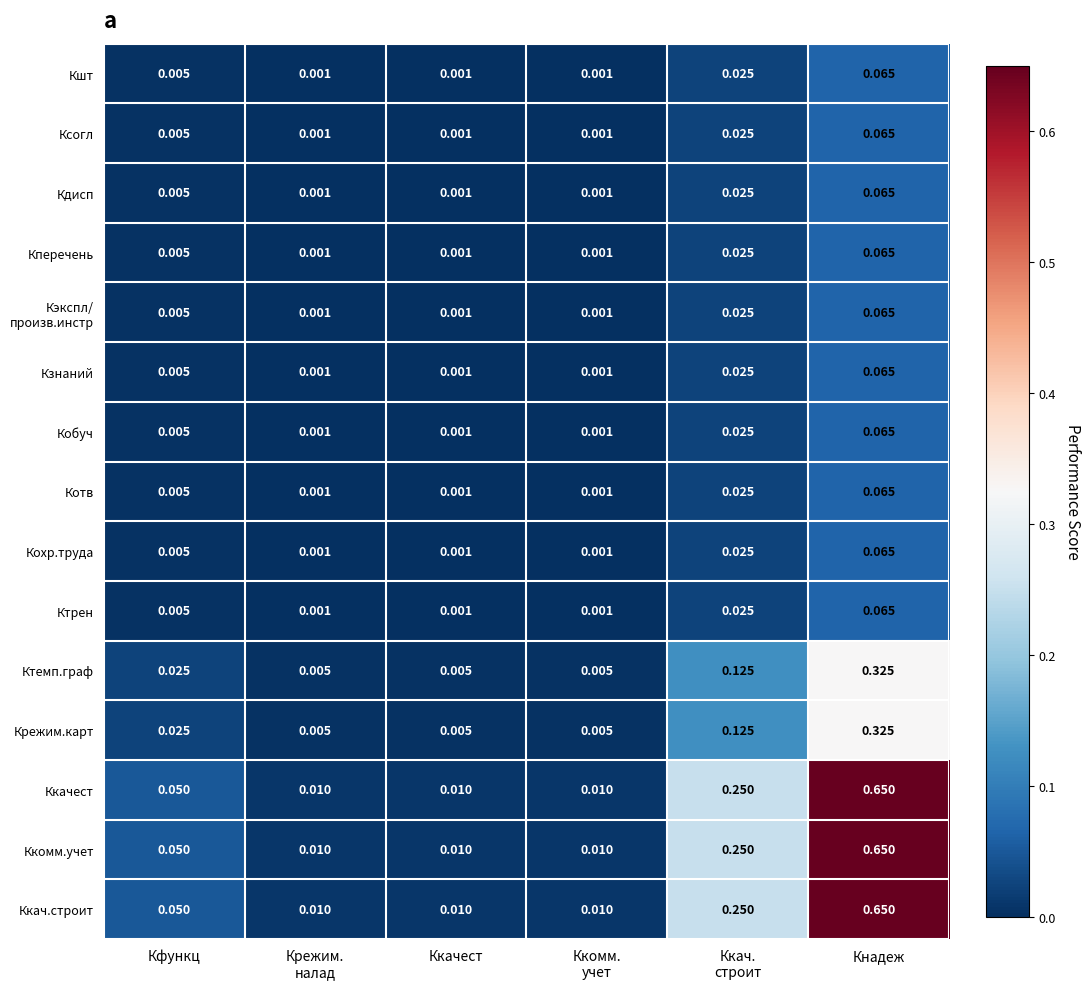

Which label corresponds to the largest value in the chart?

Кнадеж